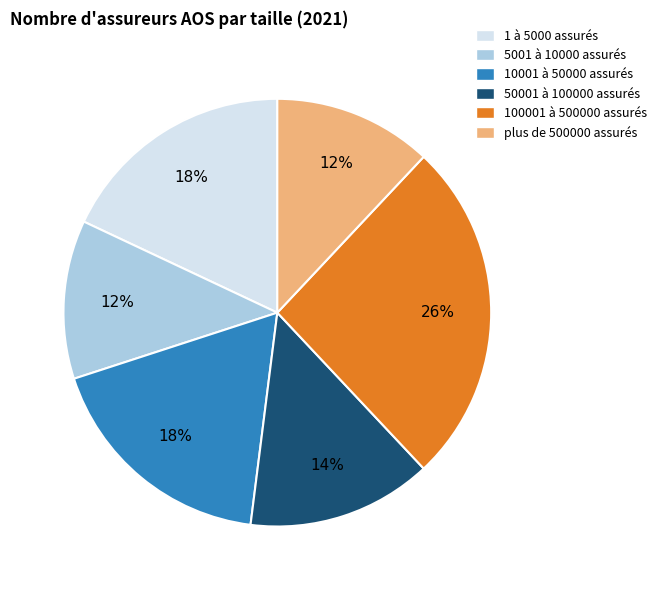

To the nearest percent, what is the difference between the largest and smallest slice percentages?

14%